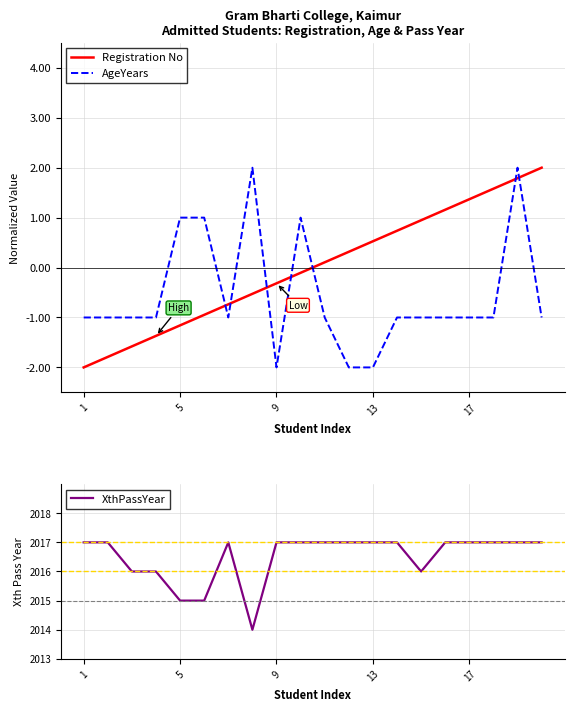

True or false: AgeYears and Registration No cross at least once.

True